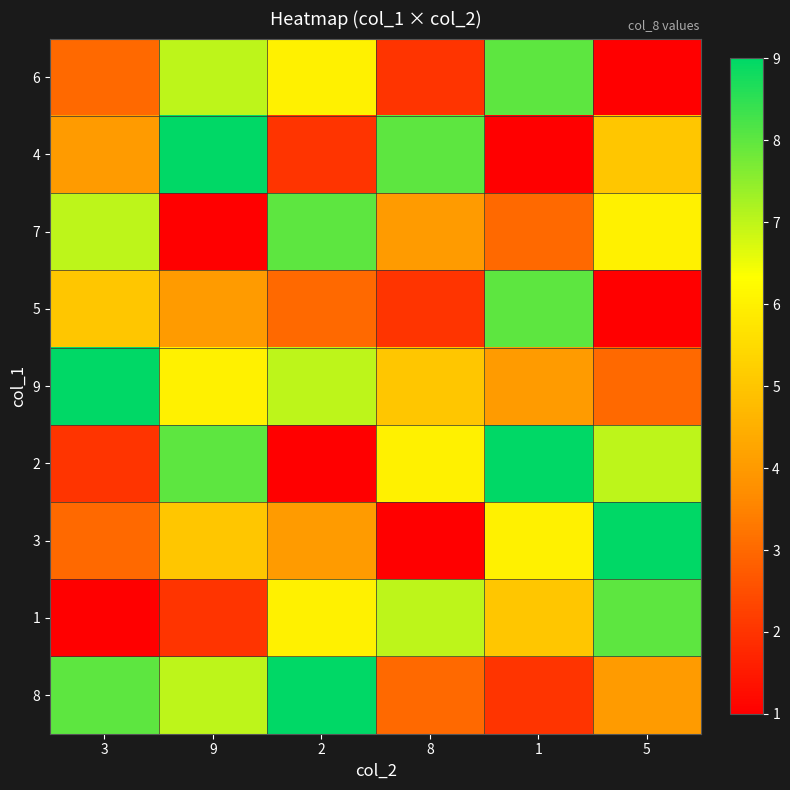

At how many categories does at least one series exceed 6?

6